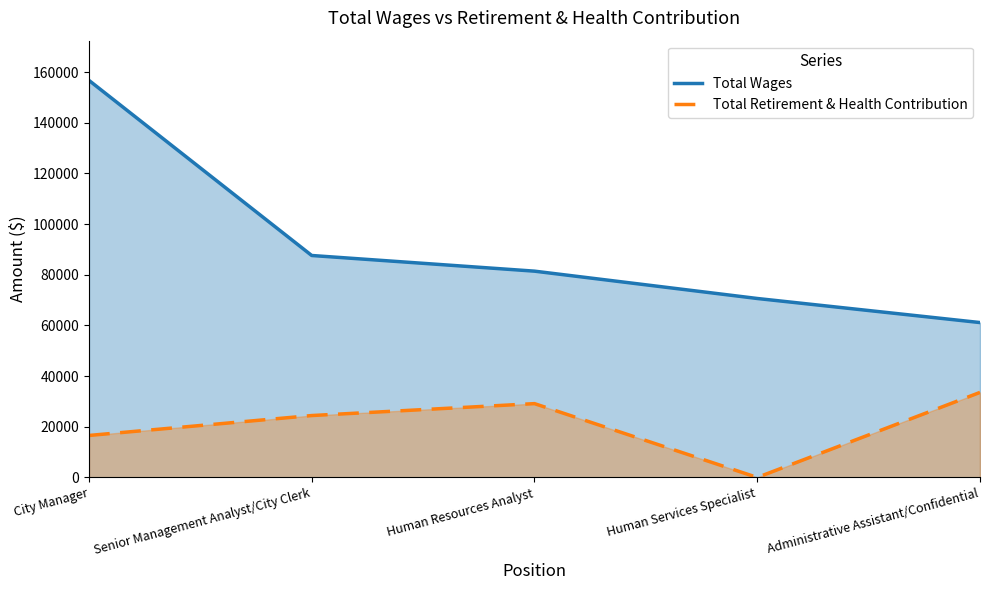

Which series has the largest range (max minus min)?

Total Wages